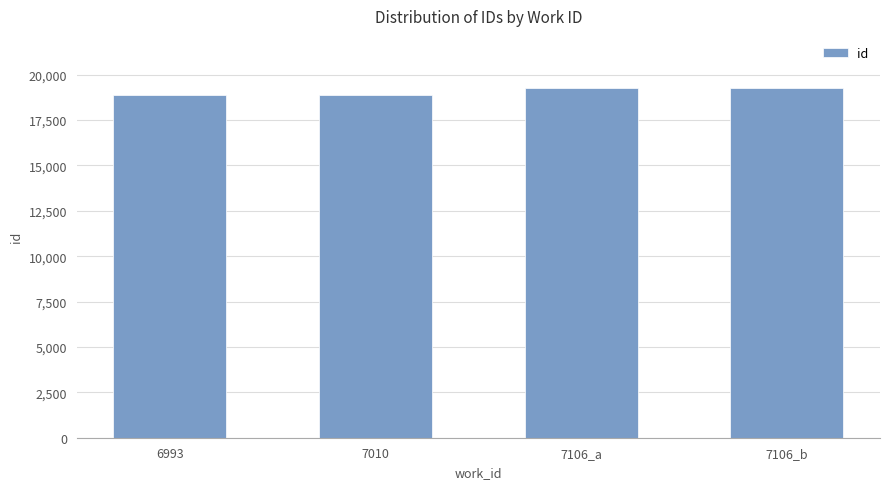

Approximately how many times larger is the value at 7106_a compared to 7106_b?

1.0